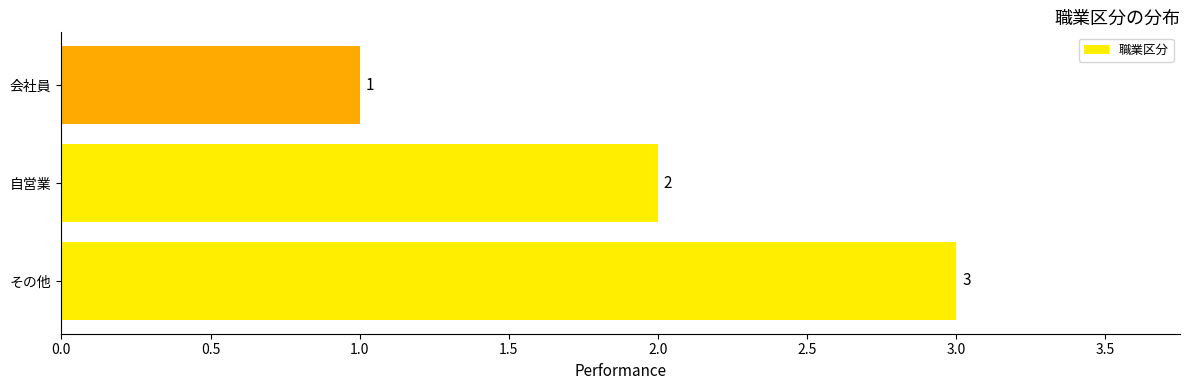

At which category does the chart reach its minimum across all series?

会社員